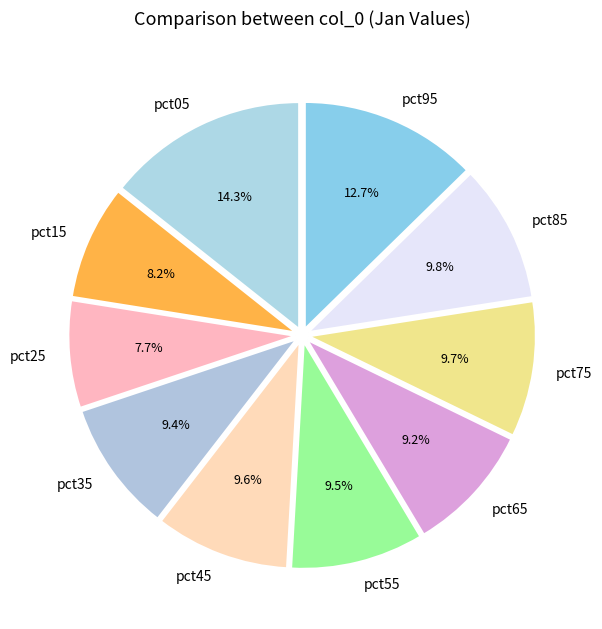

The pct35 slice represents 9% of the pie. True or false?

True